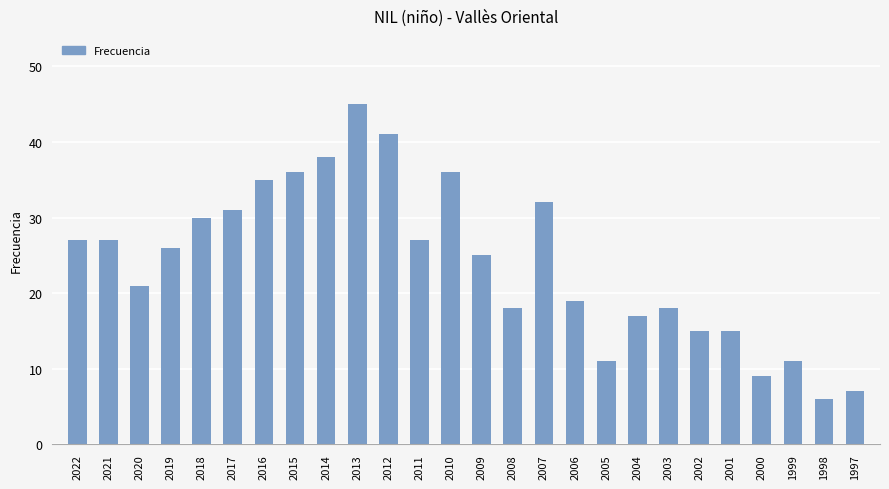

Which label corresponds to the largest value in the chart?

2013